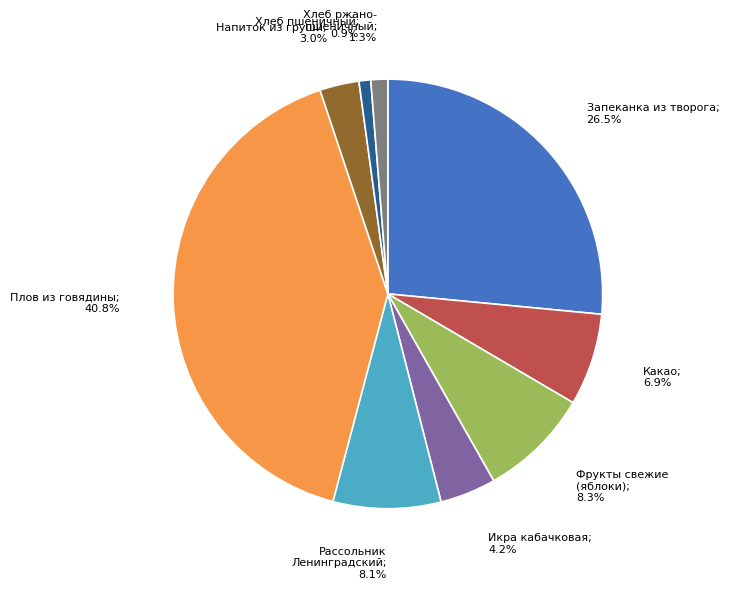

Is there any slice that represents more than half of the pie?

No